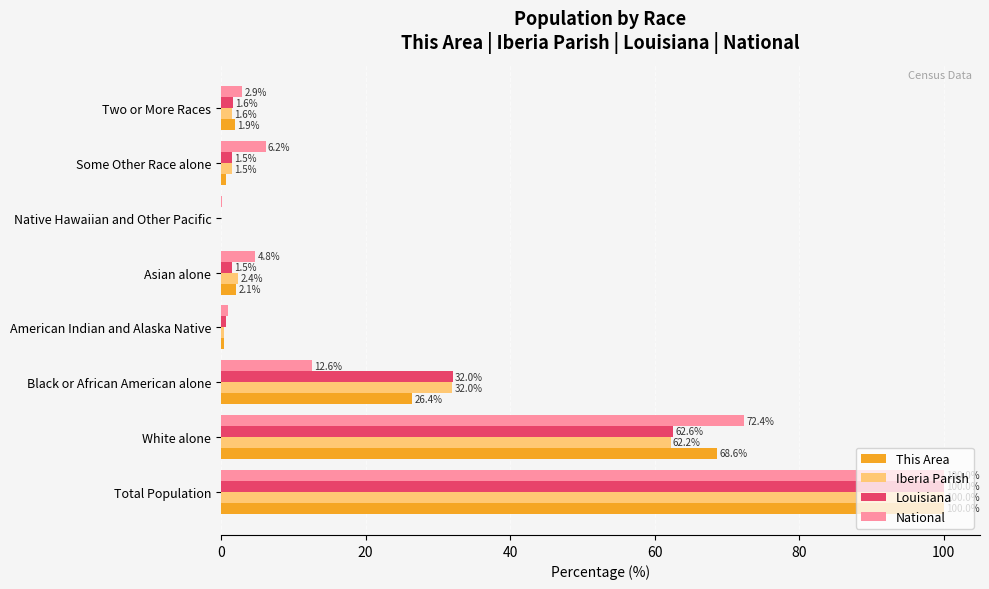

What is the approximate value of National at Asian alone?

4.8